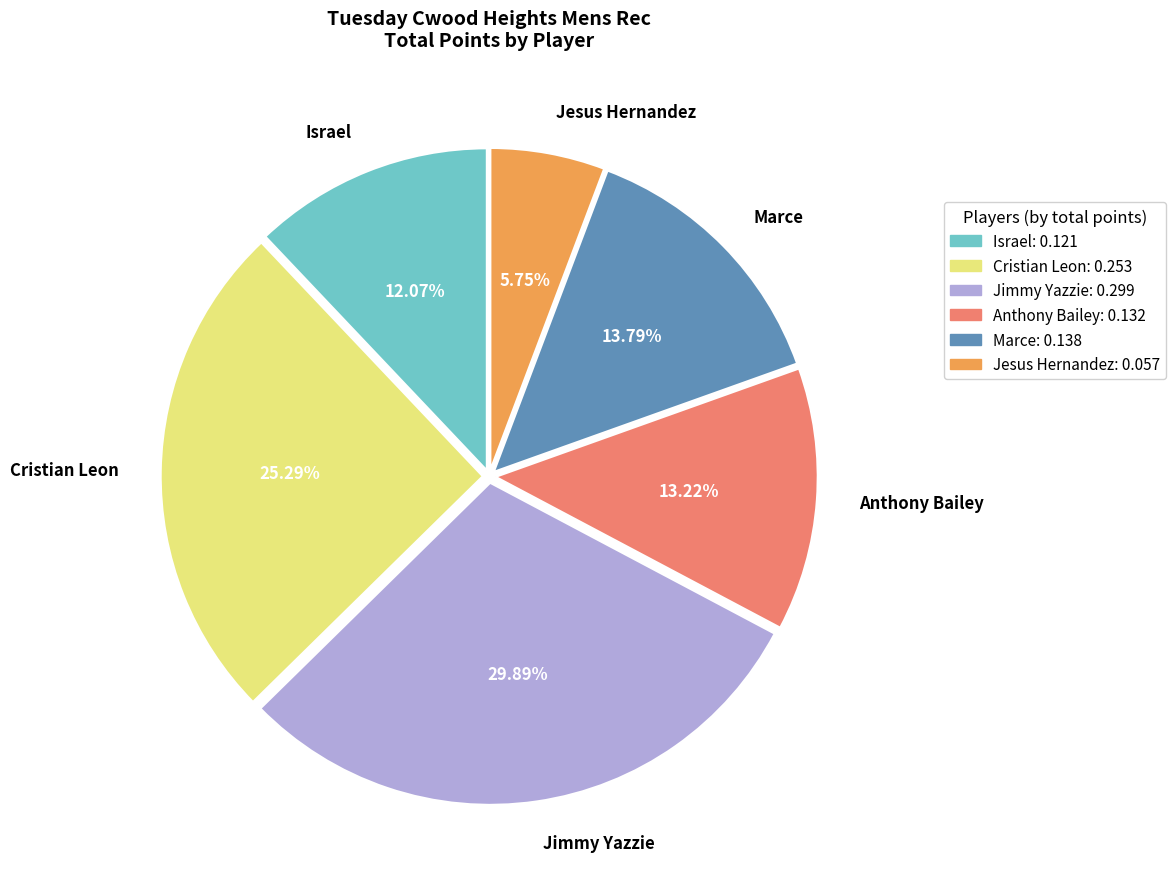

Is Israel the majority of the pie?

No